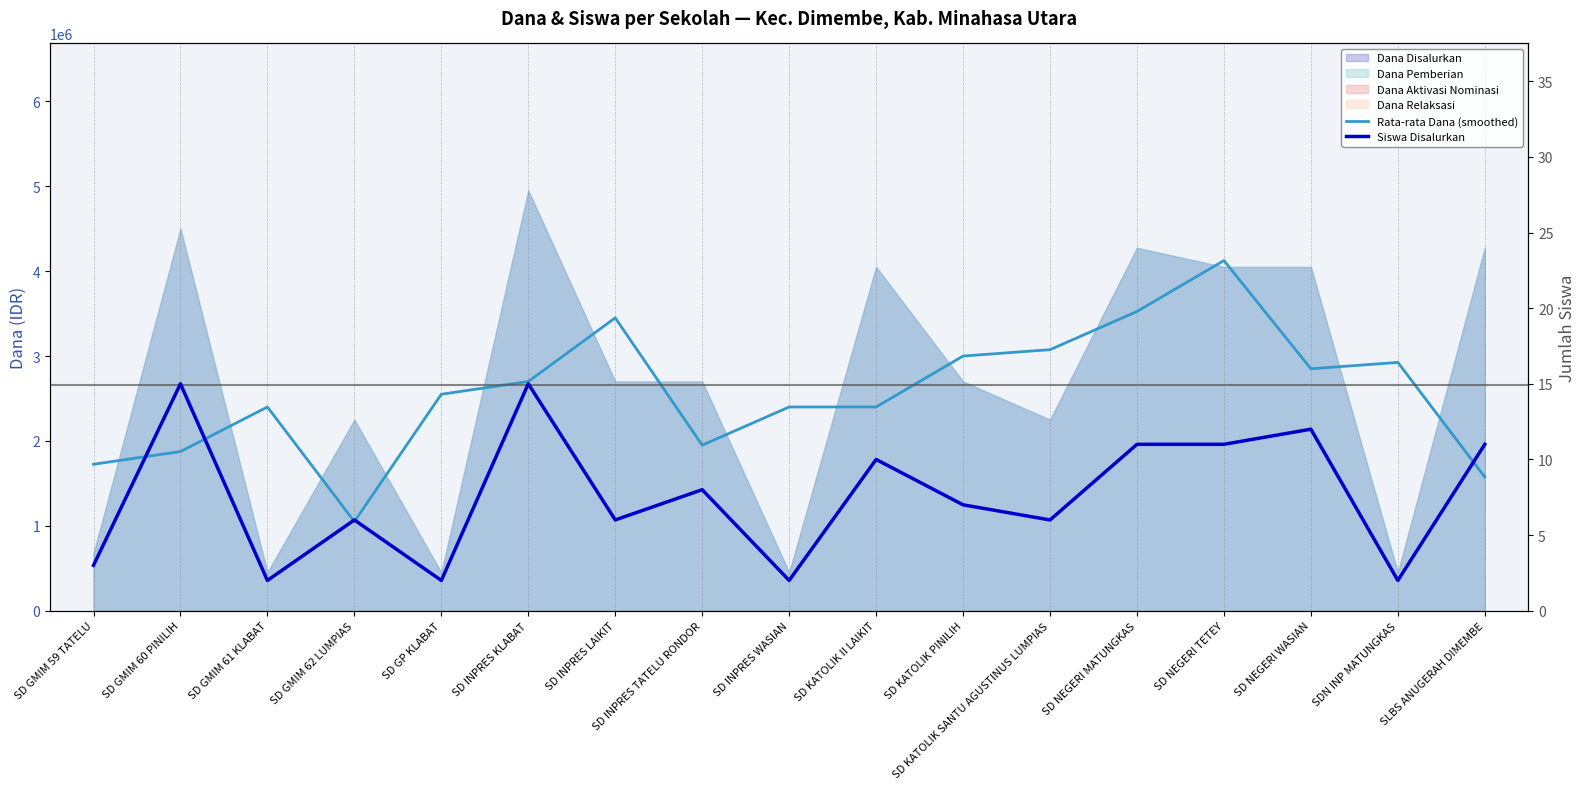

Where is the first local minimum for Siswa Disalurkan?

SD GMIM 61 KLABAT